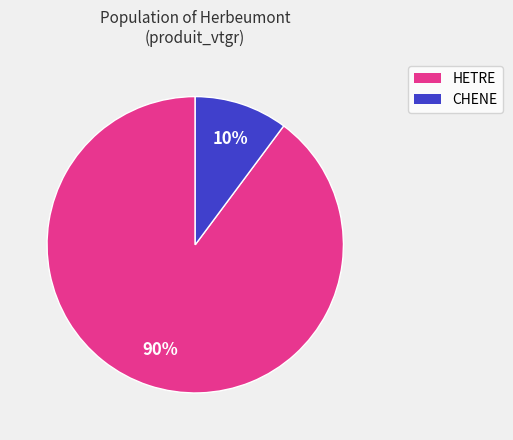

To the nearest percent, what is the average slice percentage?

50%